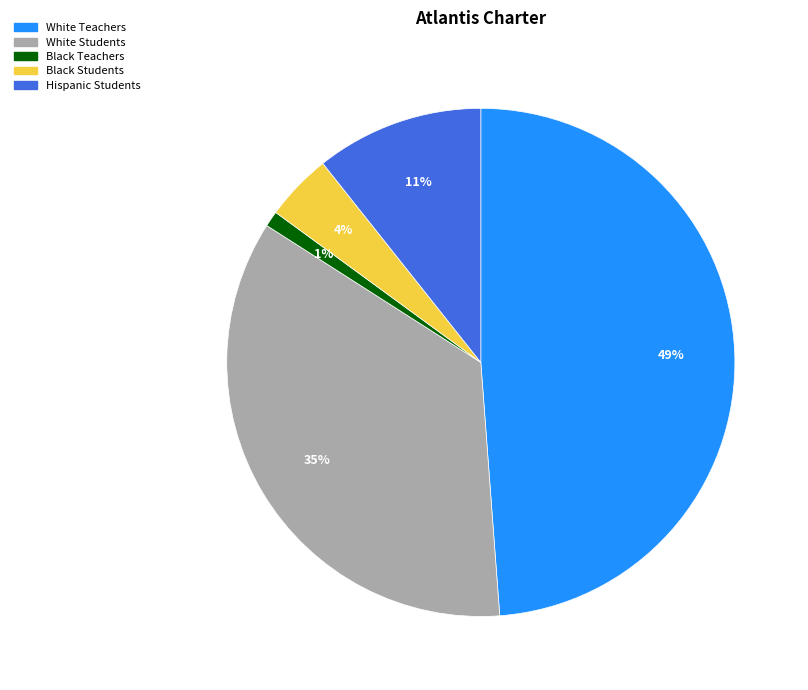

To the nearest percent, what is the average slice percentage?

20%